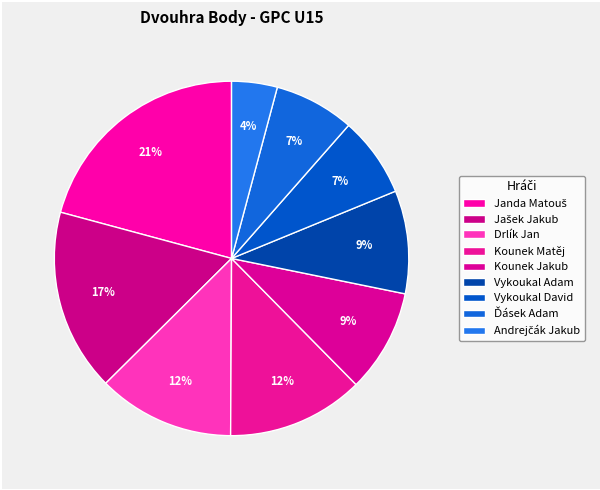

What percentage is the Kounek Matěj slice, to the nearest percent?

12%